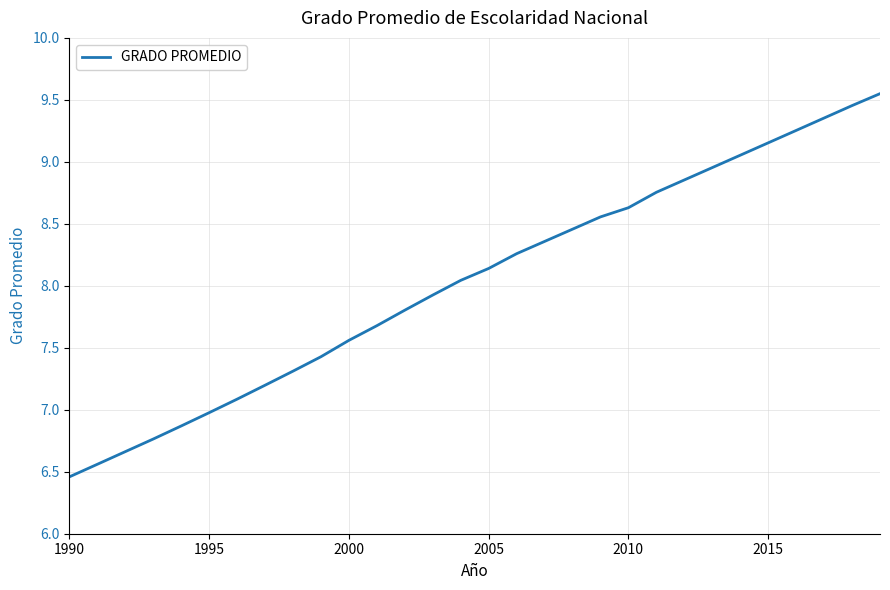

What is the difference between the maximum and minimum values?

3.1